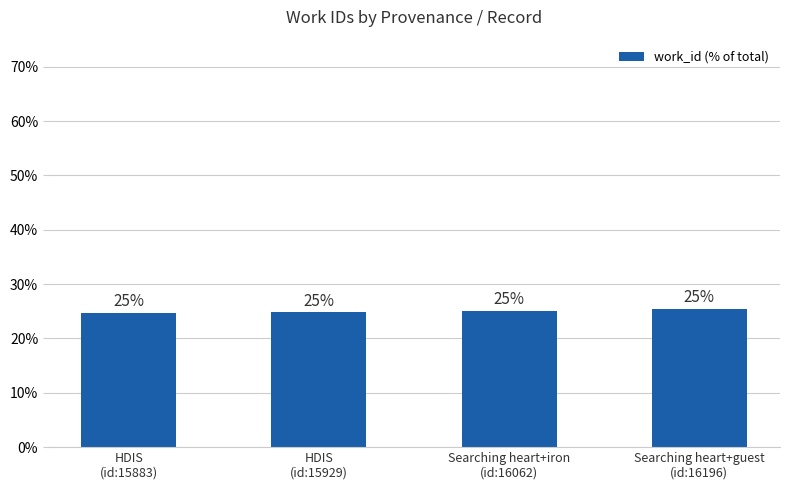

What is the sum of all values?

100.0